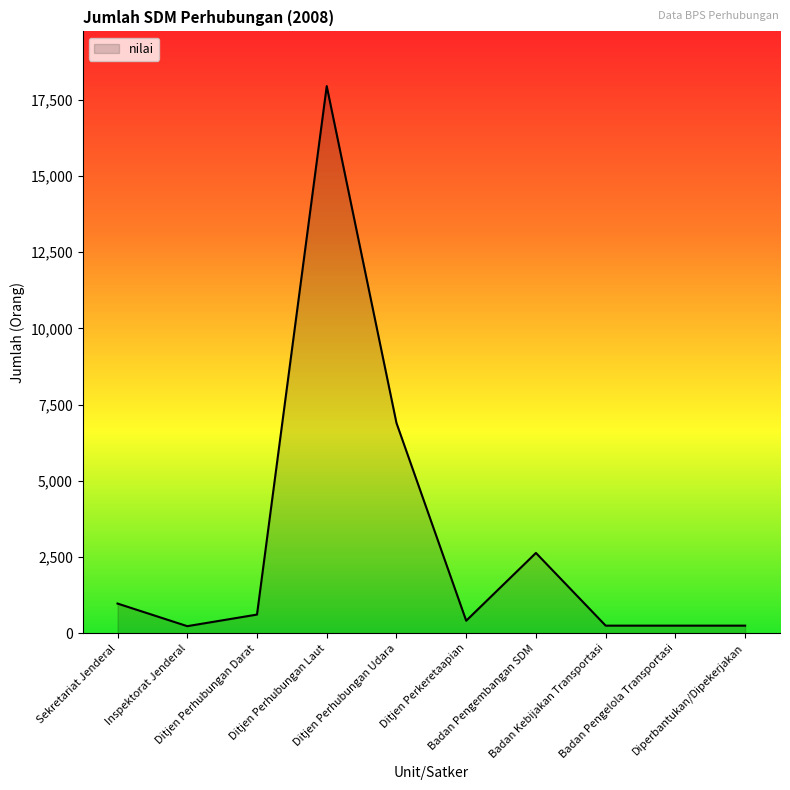

What is the sum of all values?

30447